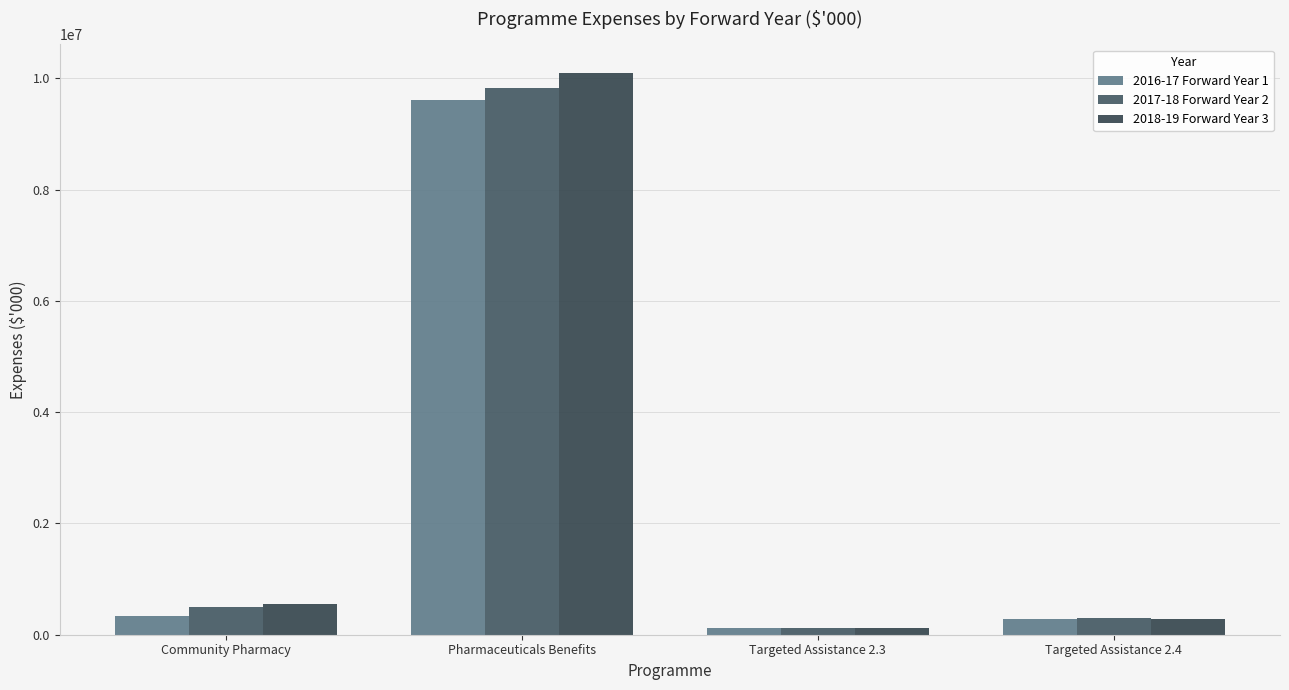

What is the difference between the 2018-19 Forward Year 3 values at Pharmaceuticals Benefits and Targeted Assistance 2.4?

9824405